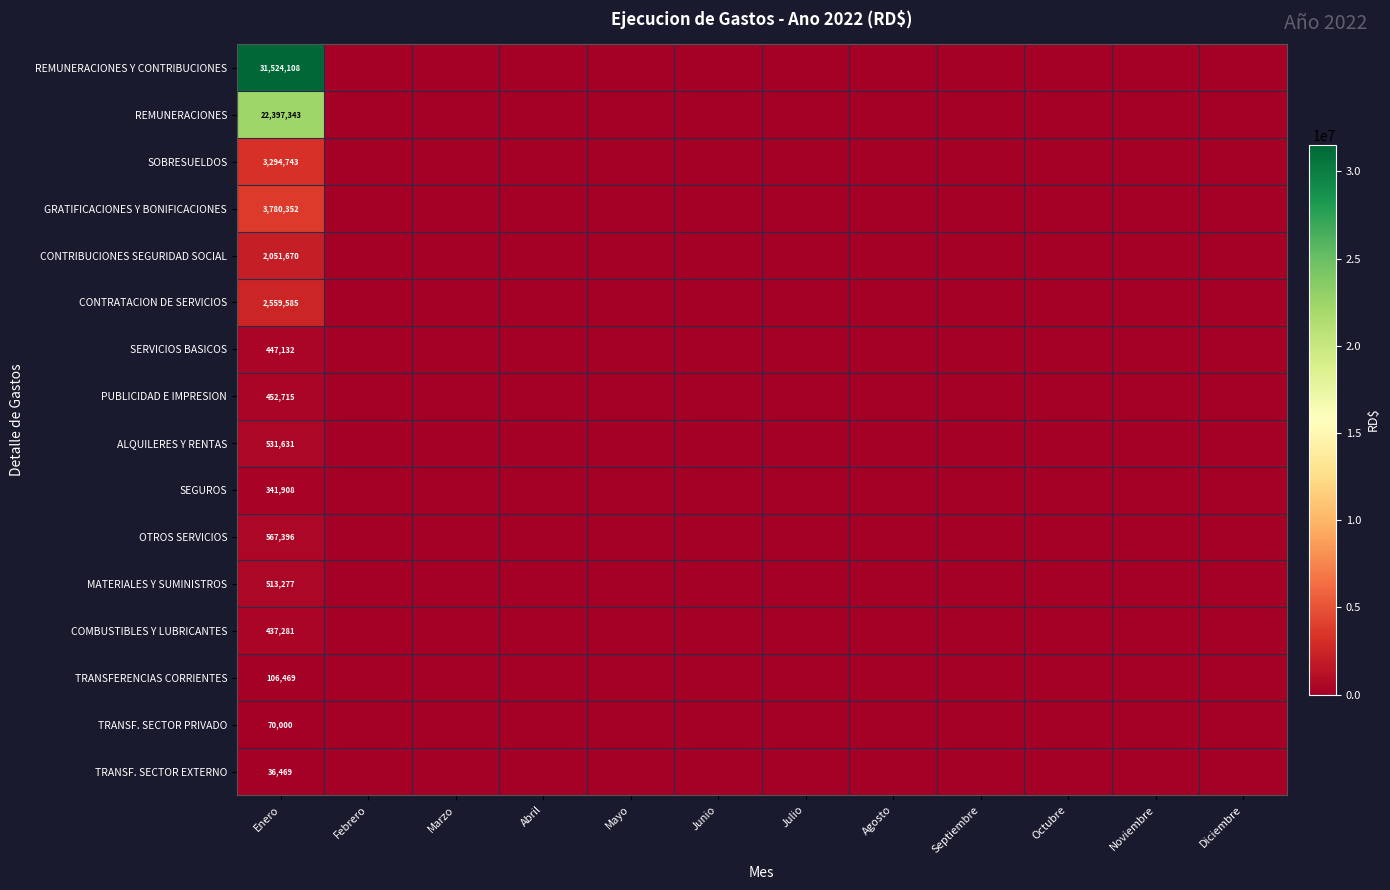

The value of COMBUSTIBLES Y LUBRICANTES at Enero is 437281. True or false?

True